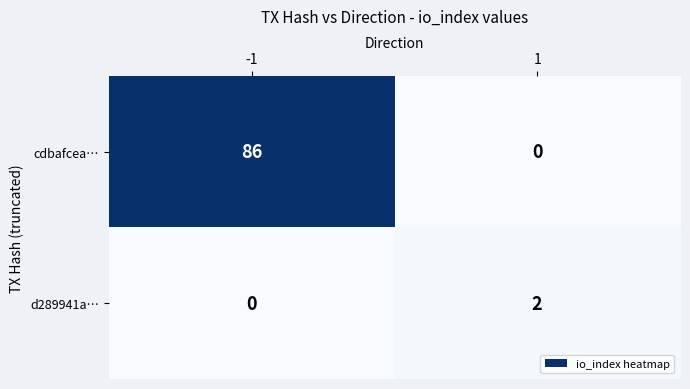

What is the sum of all cdbafcea… values?

86